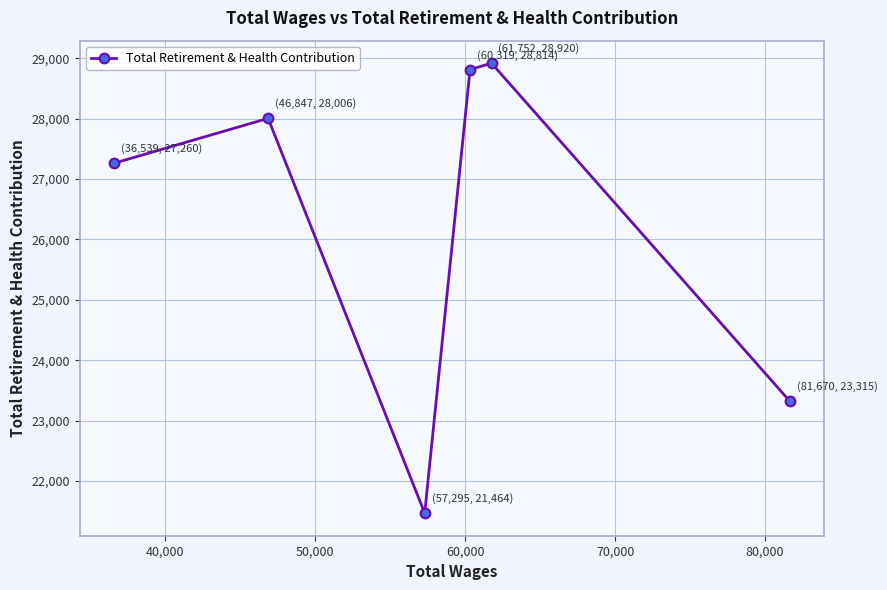

What is the value of the 4th point from the left?

28814